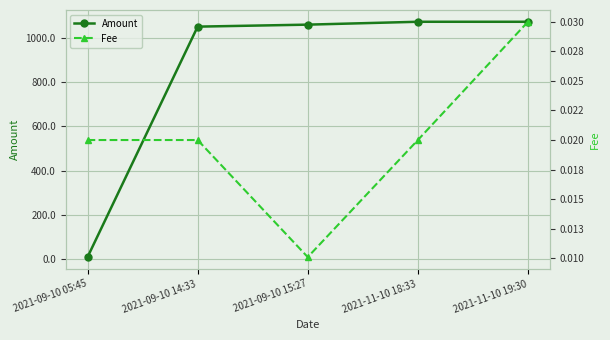

What is the difference between the Amount values at 2021-09-10 14:33 and 2021-09-10 15:27?

9.0